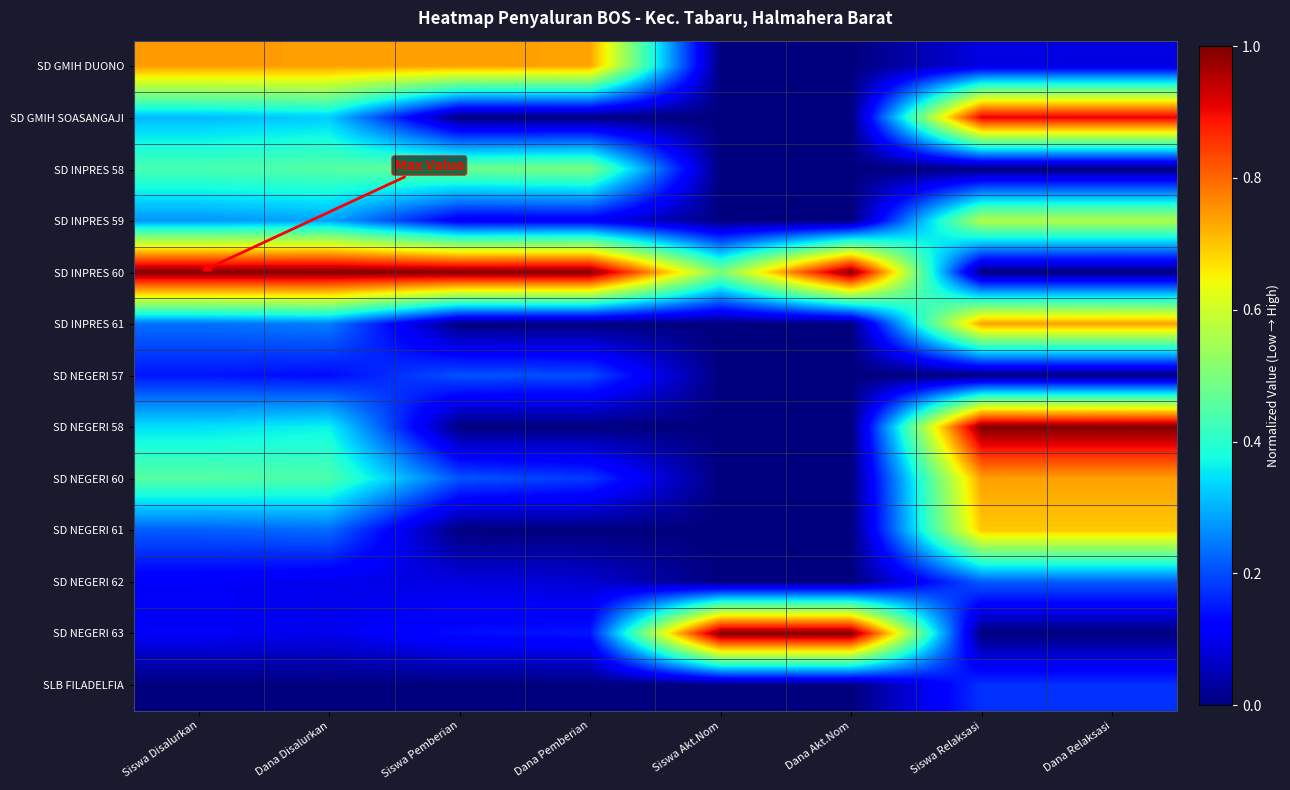

What is the difference between the highest and lowest values at Siswa Relaksasi?

1.0